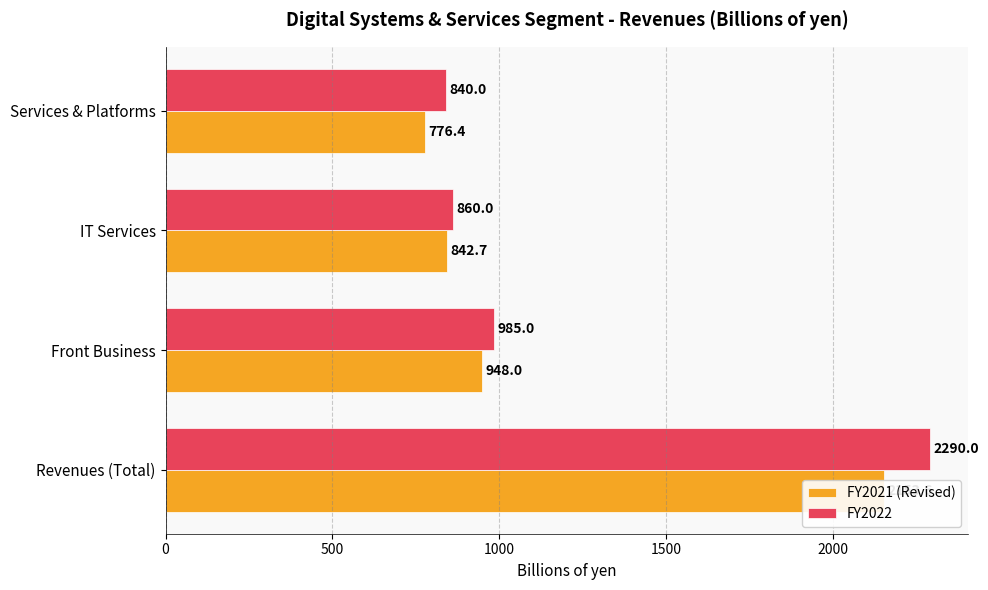

True or false: FY2021 (Revised) has a value of 1624.1 at Front Business.

False